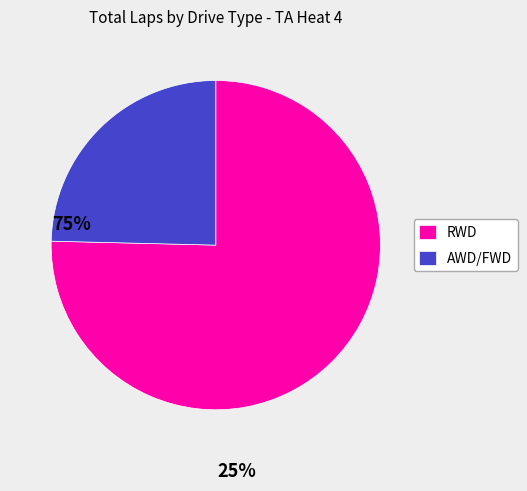

Is the sum of RWD and AWD/FWD greater than half?

Yes